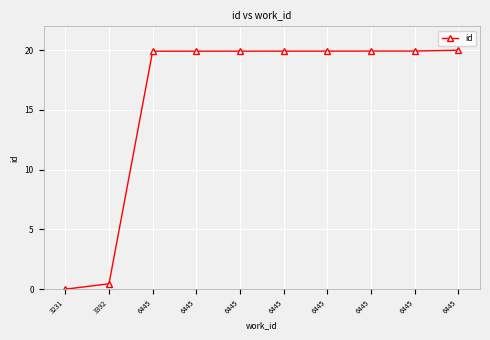

Count the number of values greater than 19.

8